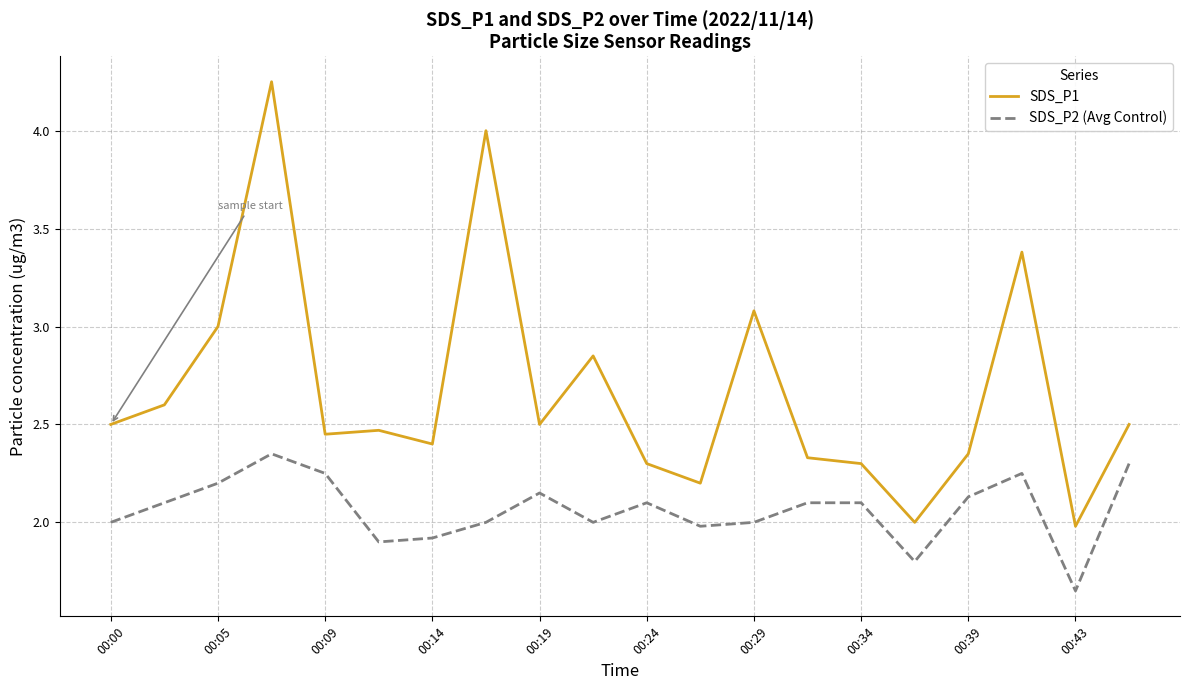

Rank the series by their average value, from lowest to highest.

SDS_P2 (Avg Control), SDS_P1